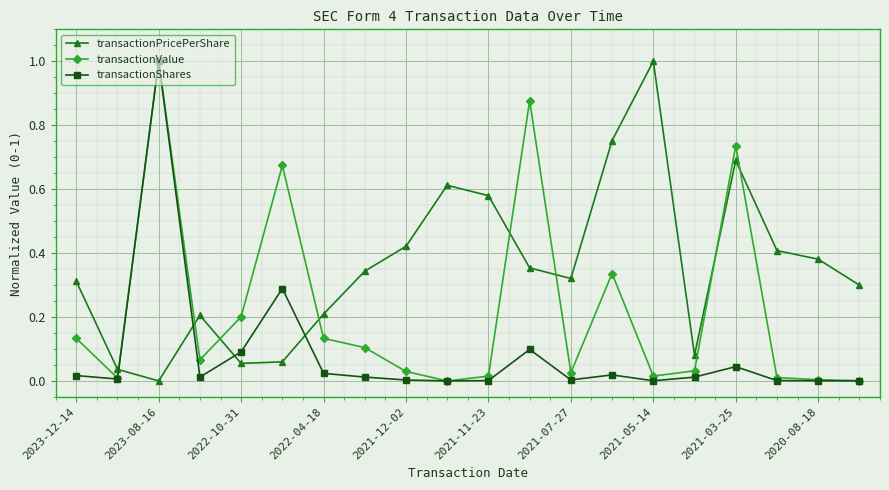

List the series in order of their overall mean, highest first.

transactionPricePerShare, transactionValue, transactionShares